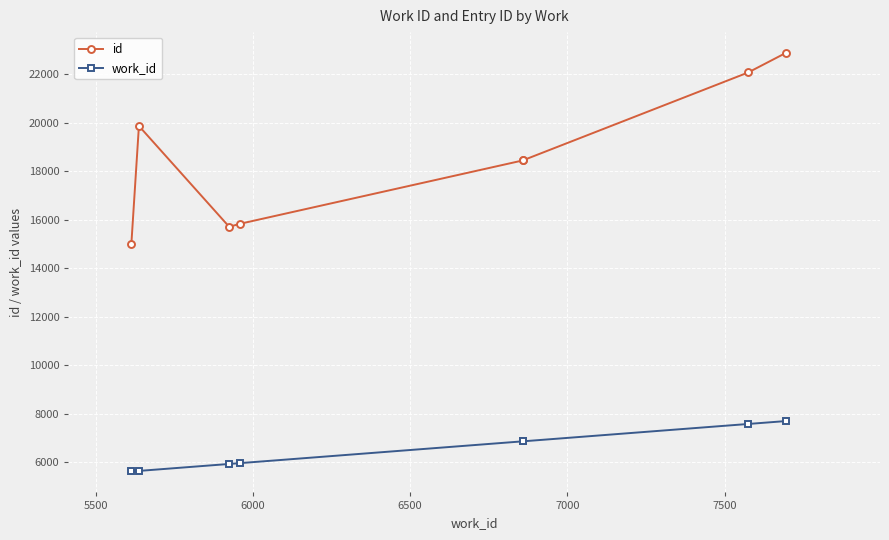

Is the value of id at 5000 greater than the value of work_id at 7?

Yes